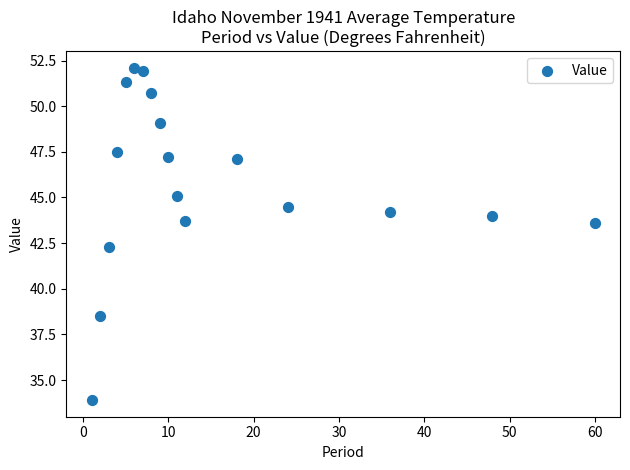

What is the range of X values (max minus min)?

59.0